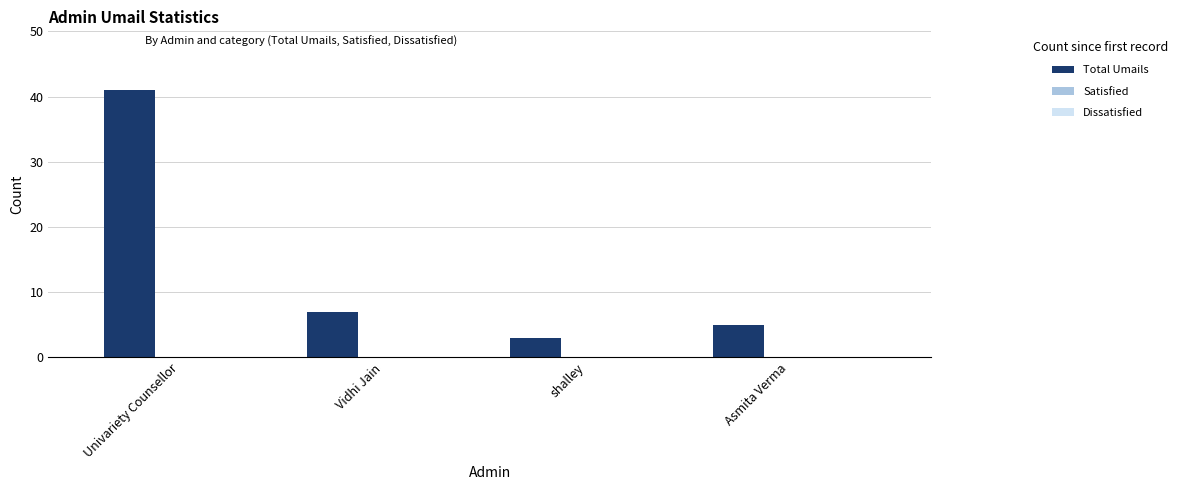

Which has a higher value, Univariety Counsellor or shalley?

Univariety Counsellor